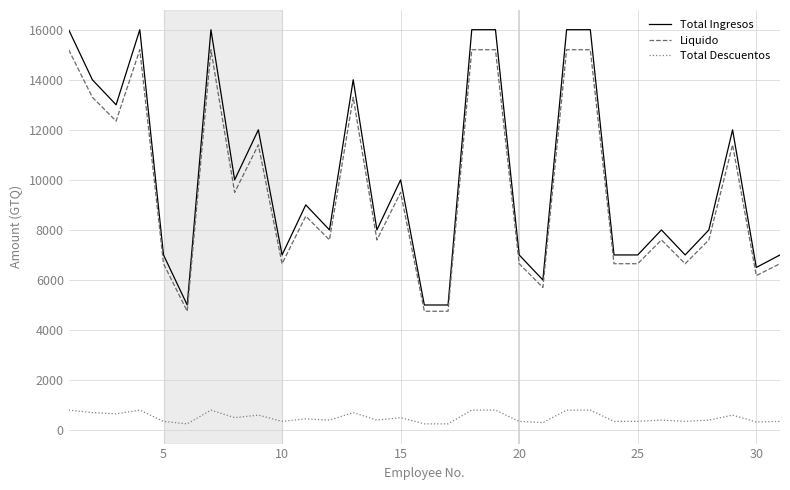

What is the difference between the maximum and minimum values in the Liquido series?

10450